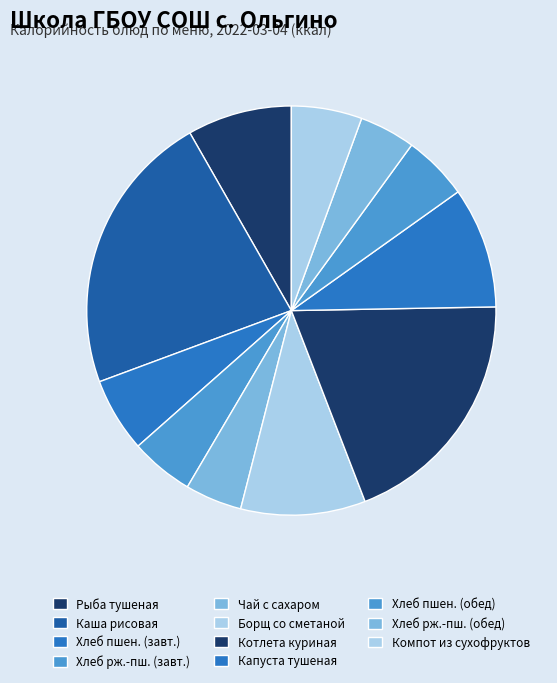

Count the number of slices in the pie.

11